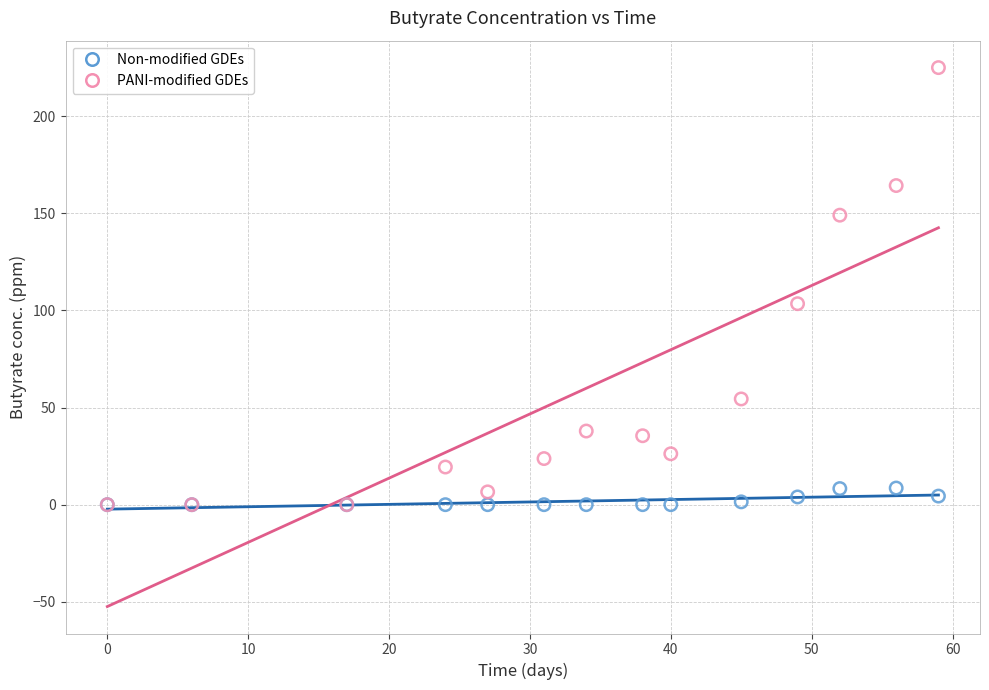

Across all series, what Y value is closest to 112?

103.5